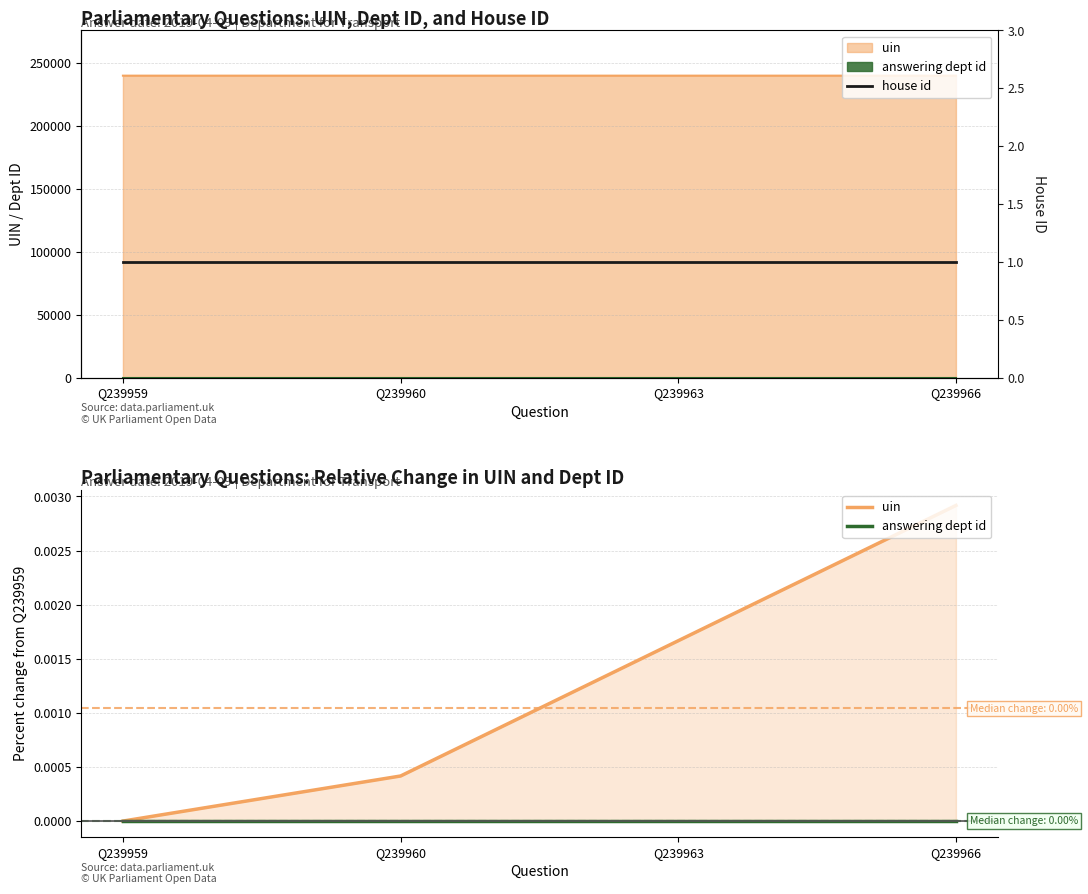

Is the value of house id at Q239966 greater than the value of answering dept id at Q239966?

Yes